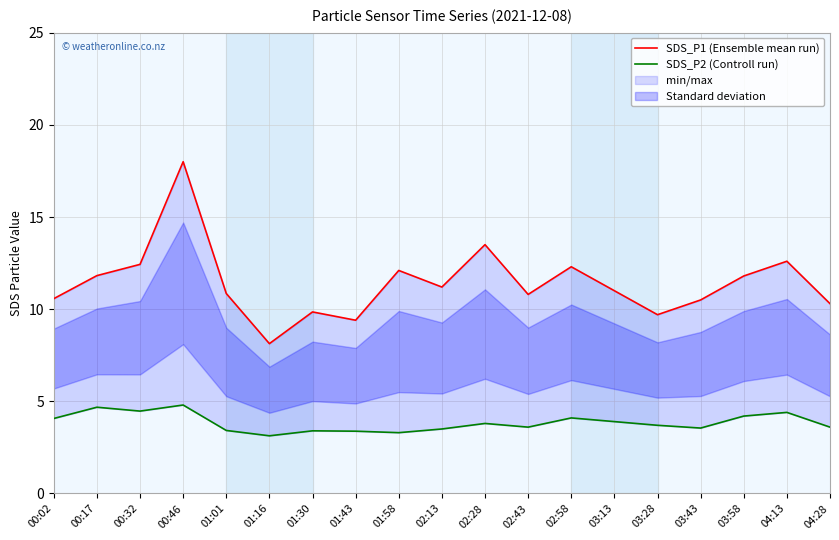

Which series has the largest total across all categories?

SDS_P1 (Ensemble mean run)